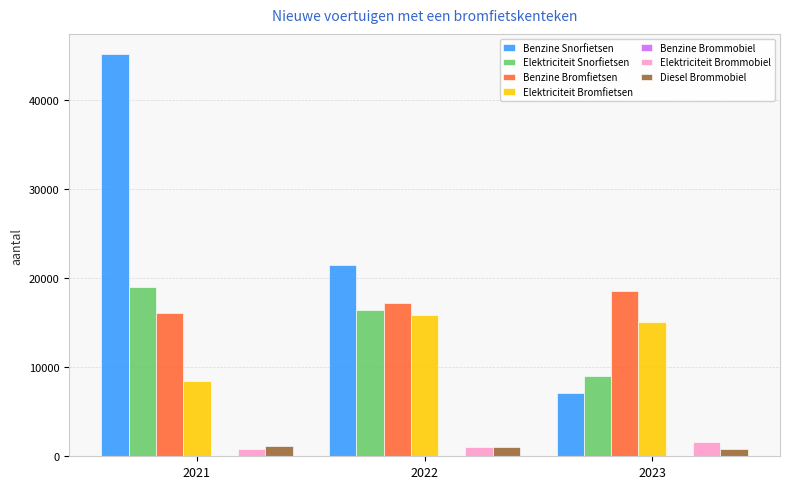

At which category is the sum across all series the highest?

2021